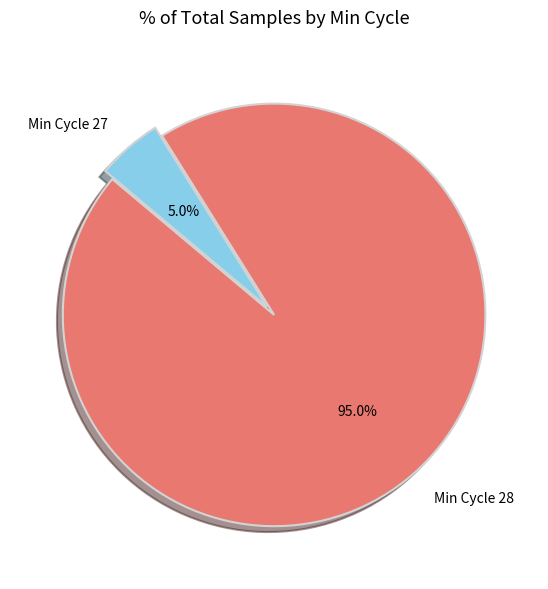

Is there a majority slice in this chart?

Yes